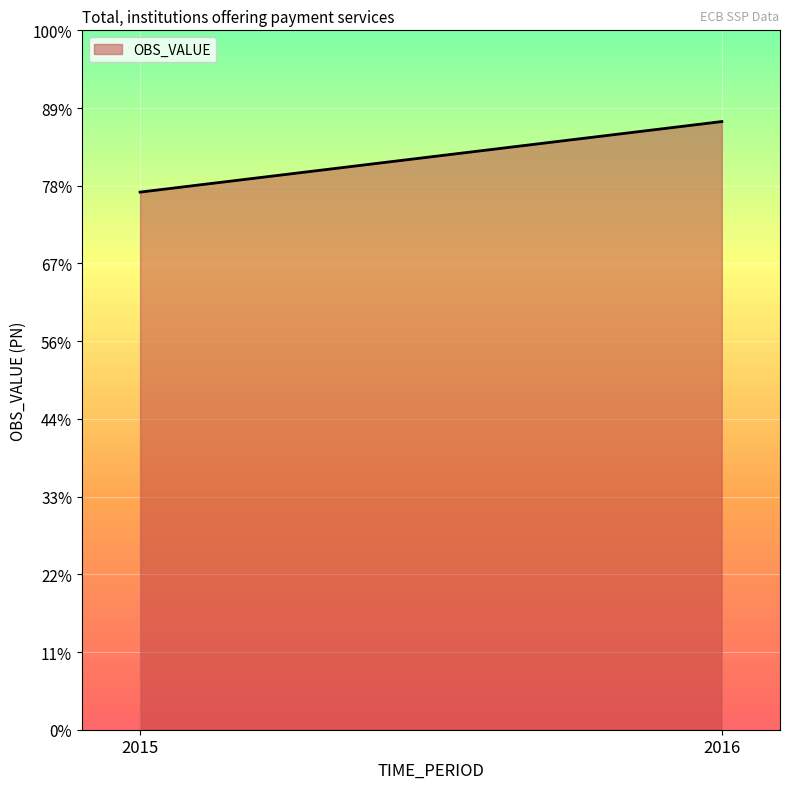

Reading left to right, list all the values displayed in this chart.

2015=9089.1	2016=10282.1